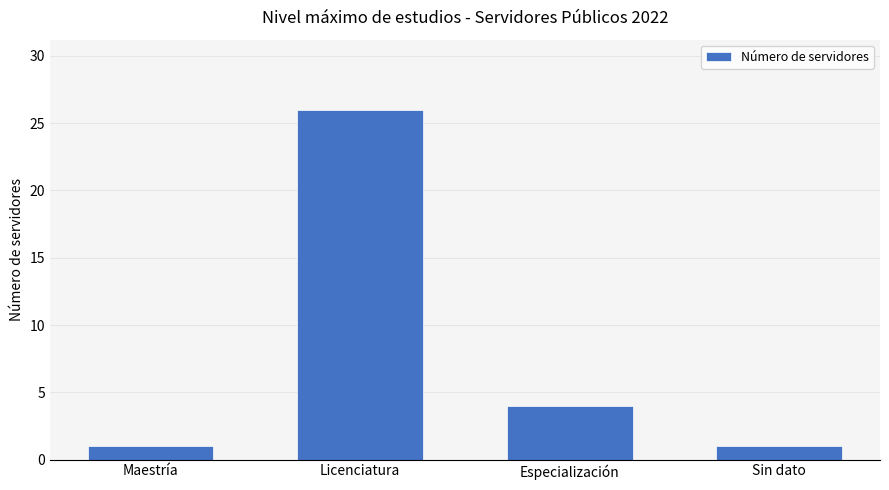

The value at Licenciatura is 35. True or false?

False